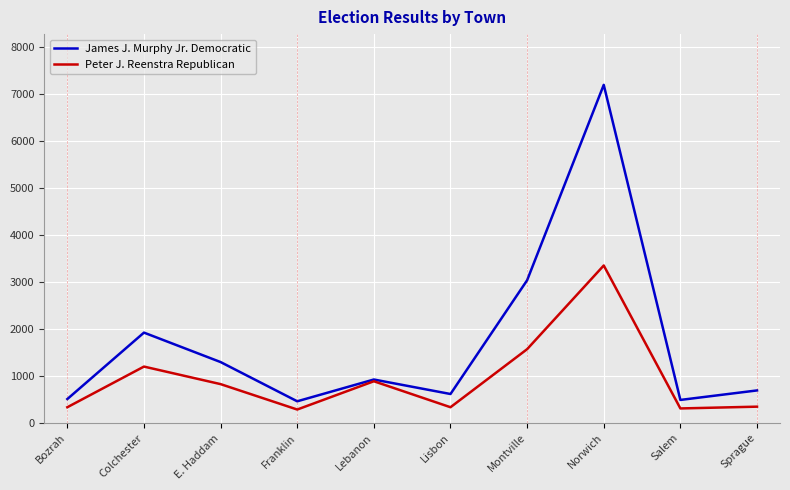

The value of Peter J. Reenstra Republican at Montville is 2636. True or false?

False